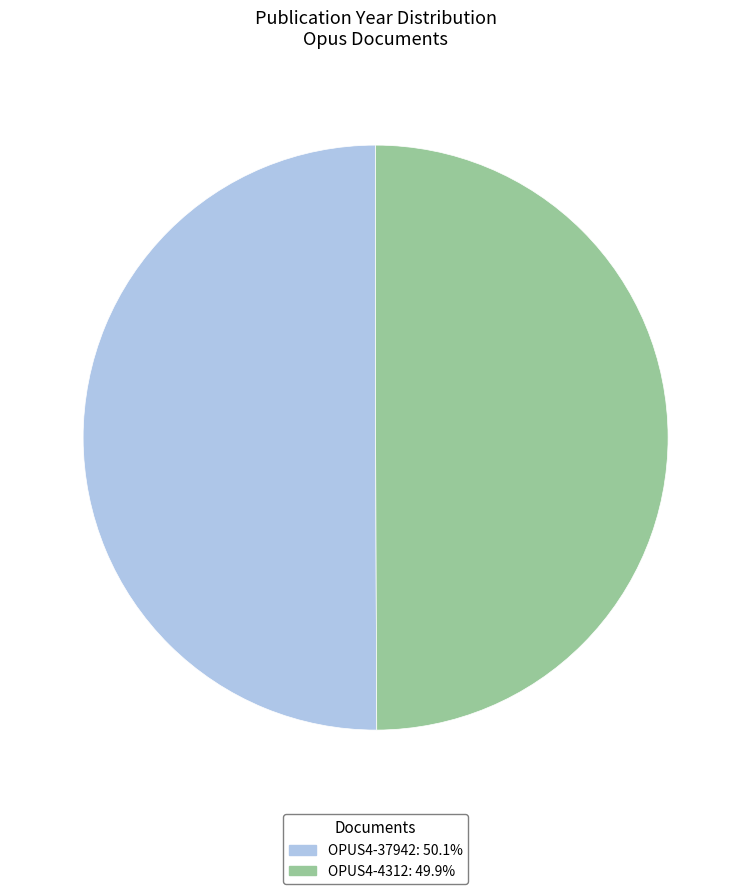

Approximately how many times larger is the value at OPUS4-37942: 50.1% compared to OPUS4-4312: 49.9%?

1.0